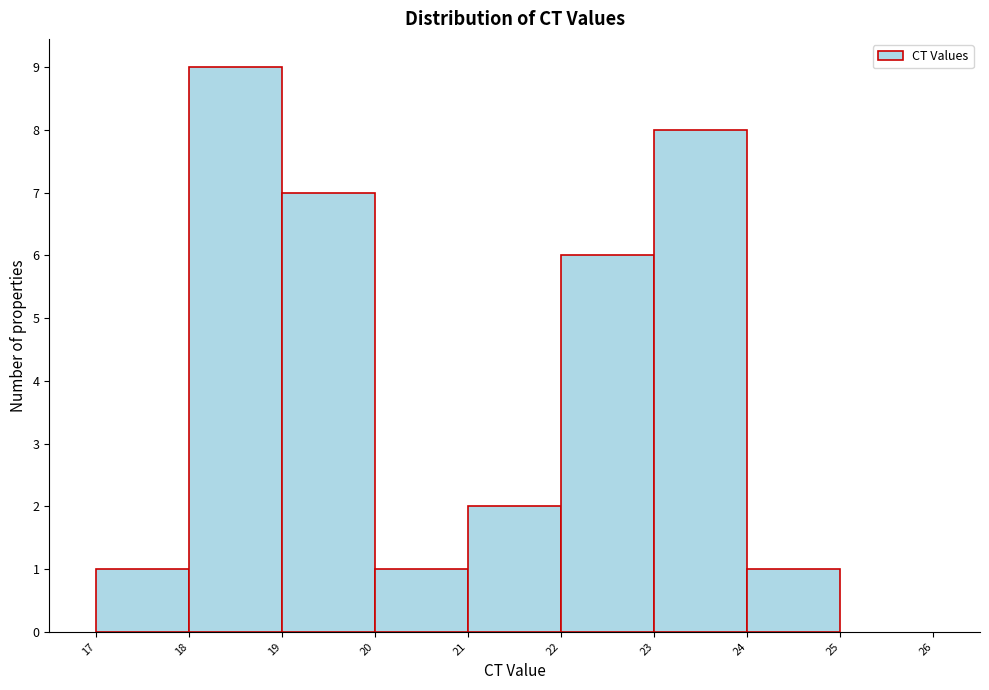

Reading left to right, list every bar in this chart as the range it spans on the x-axis followed by its height. The values are not printed on the chart, so give them approximately, as read against the axis.

17 to 18: 1
18 to 19: 9
19 to 20: 7
20 to 21: 1
21 to 22: 2
22 to 23: 6
23 to 24: 8
24 to 25: 1